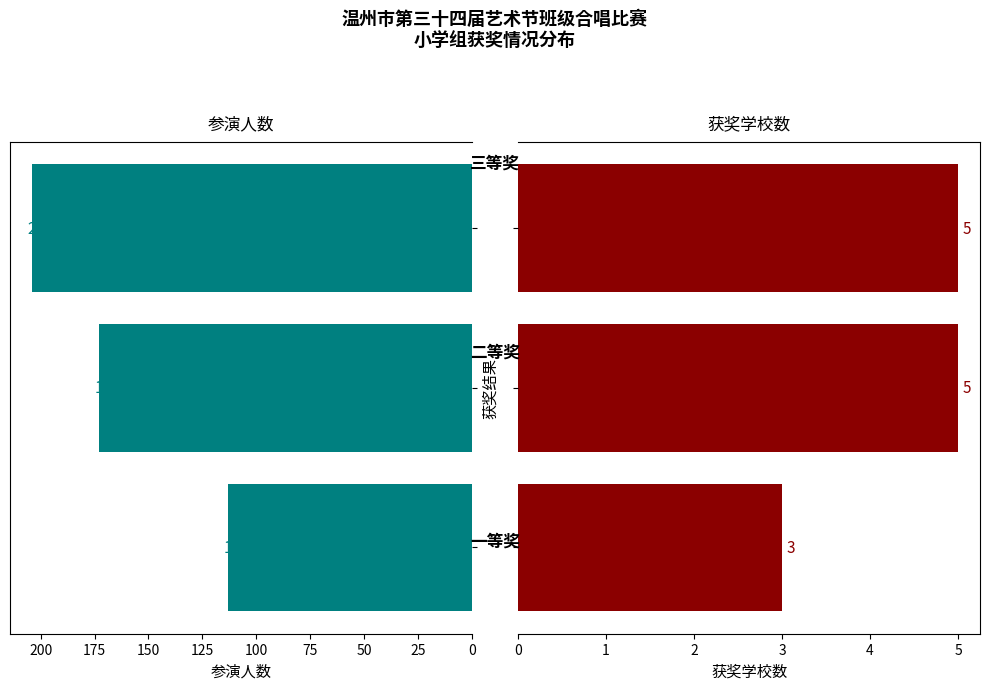

What is the value of the 参演人数 bar at the 3rd from the left?

204